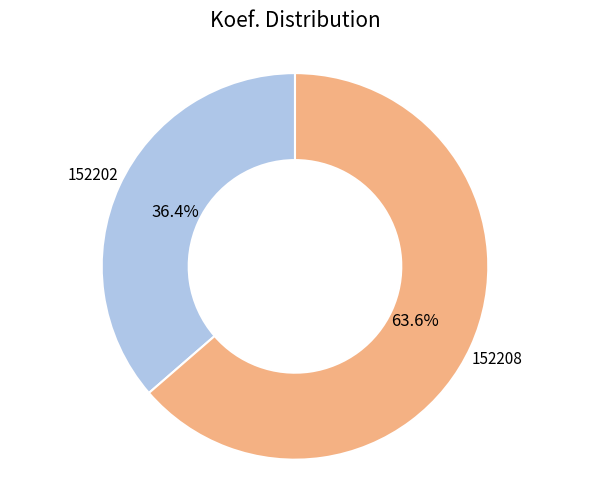

Is there a majority slice in this chart?

Yes